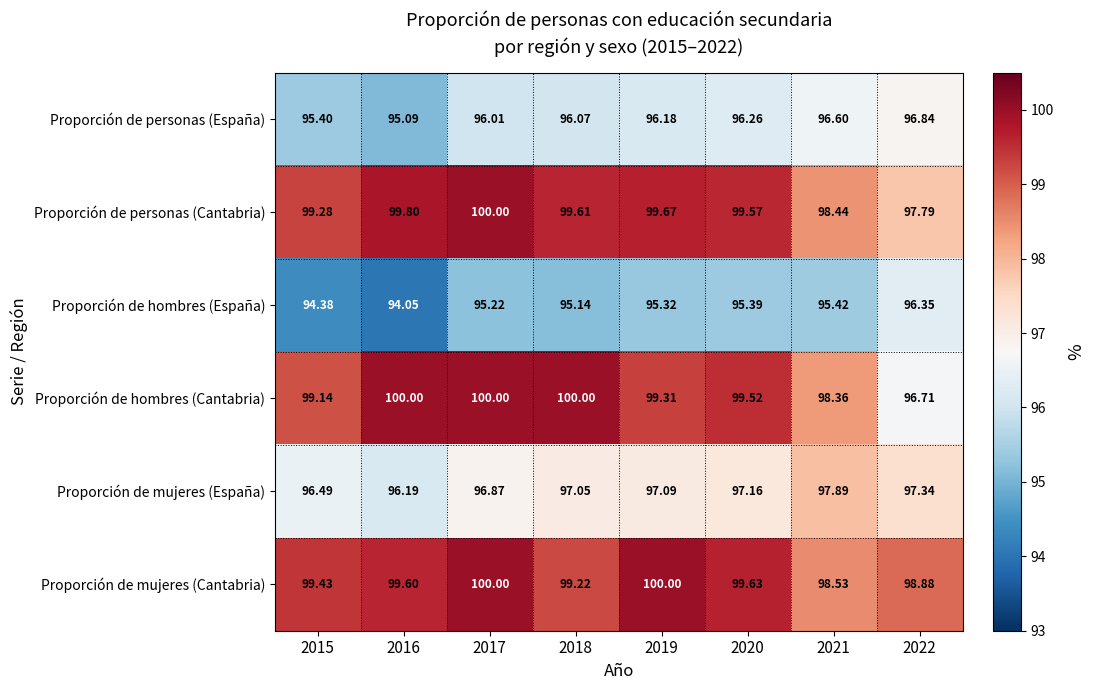

Which series has the largest total across all categories?

Proporción de mujeres (Cantabria)